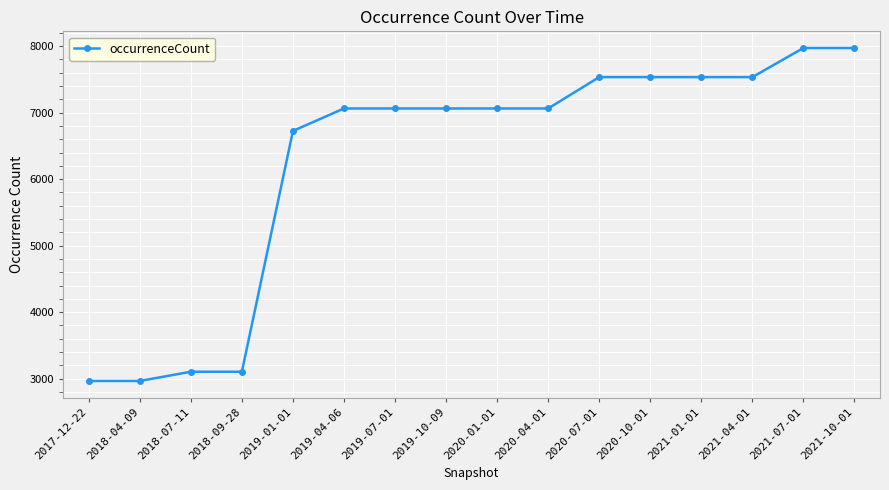

Reading left to right, extract all data points from this chart.

2964	2964	3103	3103	6725	7063	7063	7063	7063	7063	7535	7535	7535	7535	7973	7973